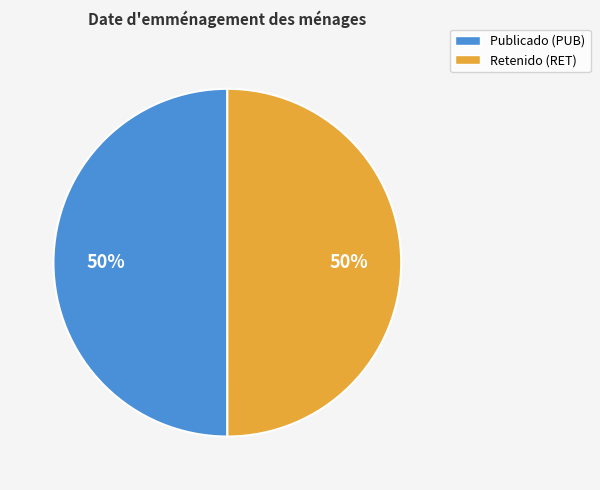

Approximately how many times larger is the value at Publicado (PUB) compared to Retenido (RET)?

1.0